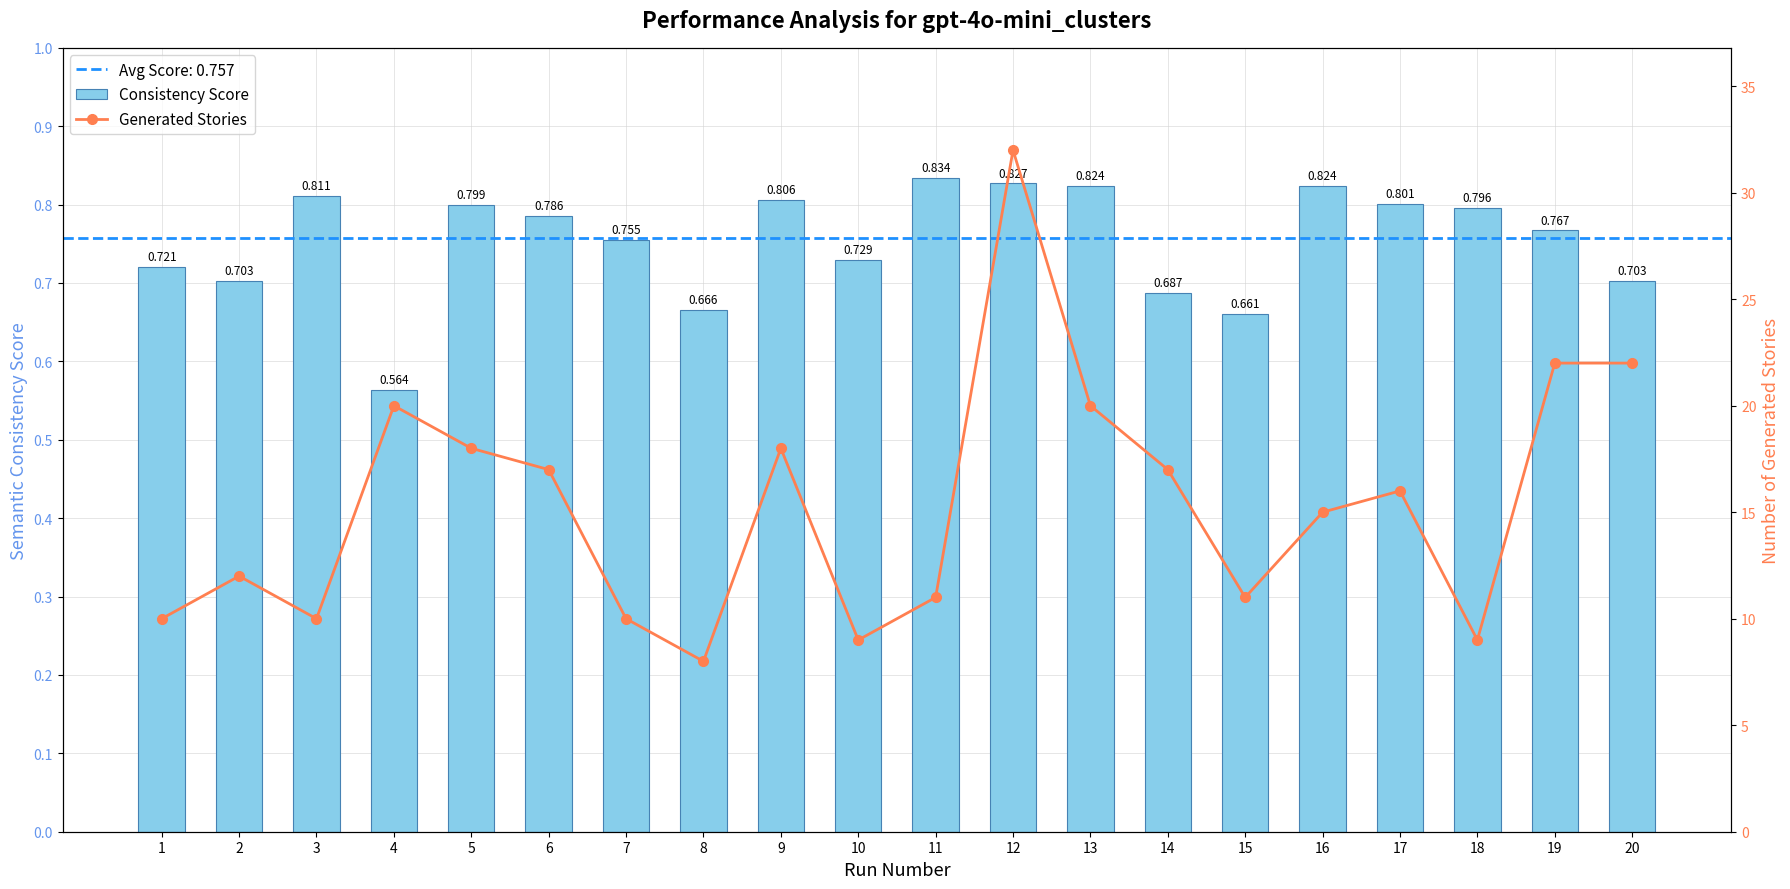

Where does the Generated Stories series first go above 16?

4